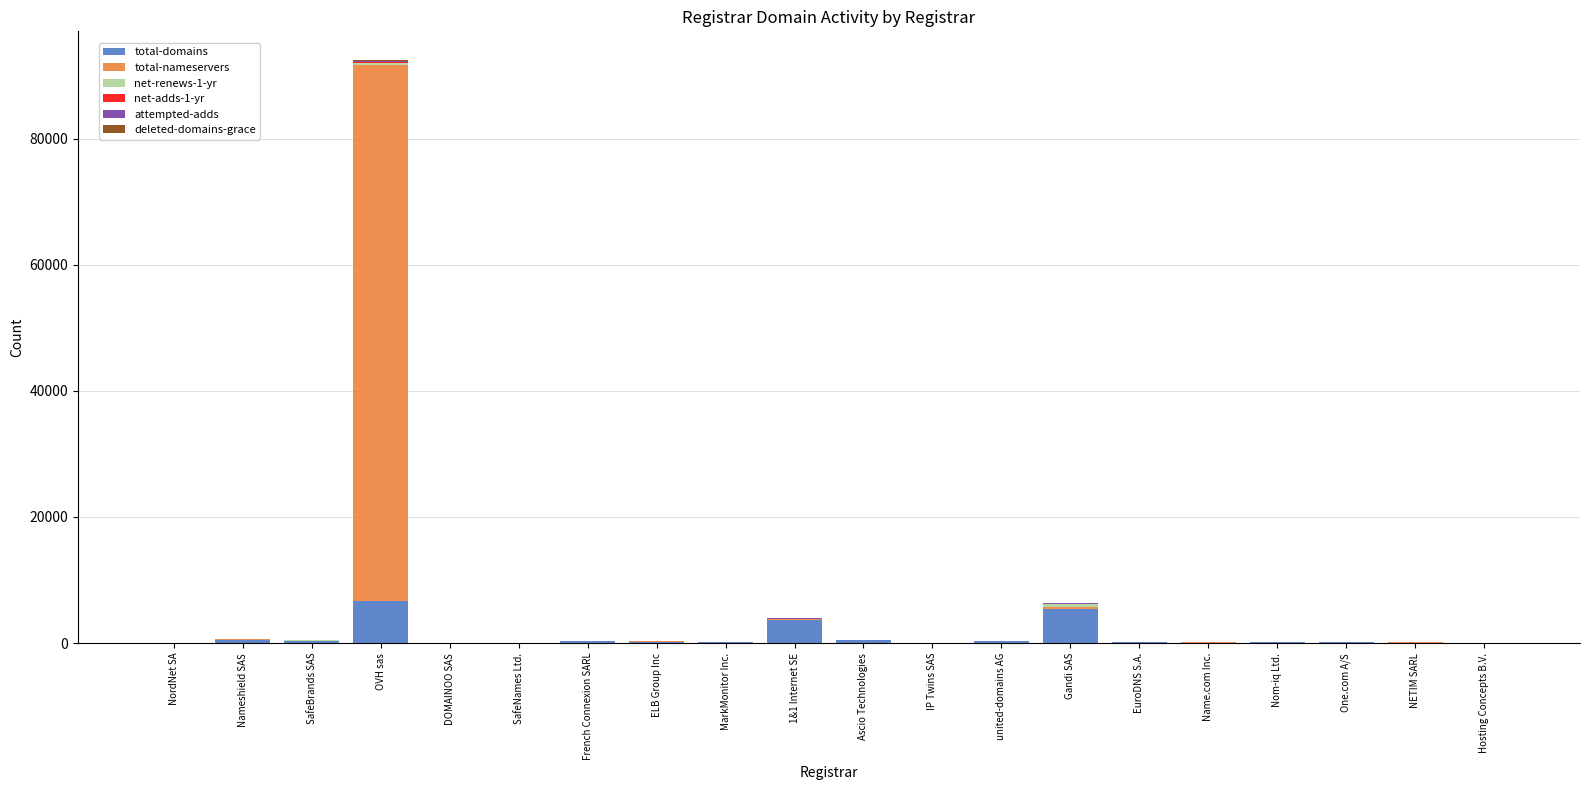

What is the highest value of the total-domains series?

6662